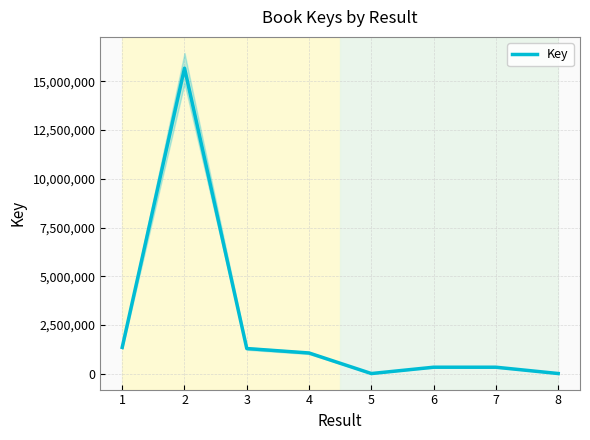

Reading right to left, what are all the values shown in this chart?

8=7936	7=331461	6=331778	5=7158	4=1061673	3=1289896	2=15675890	1=1350028